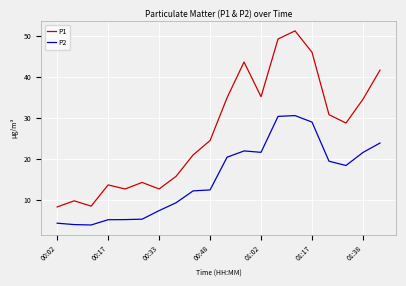

Which series has the largest total across all categories?

P1